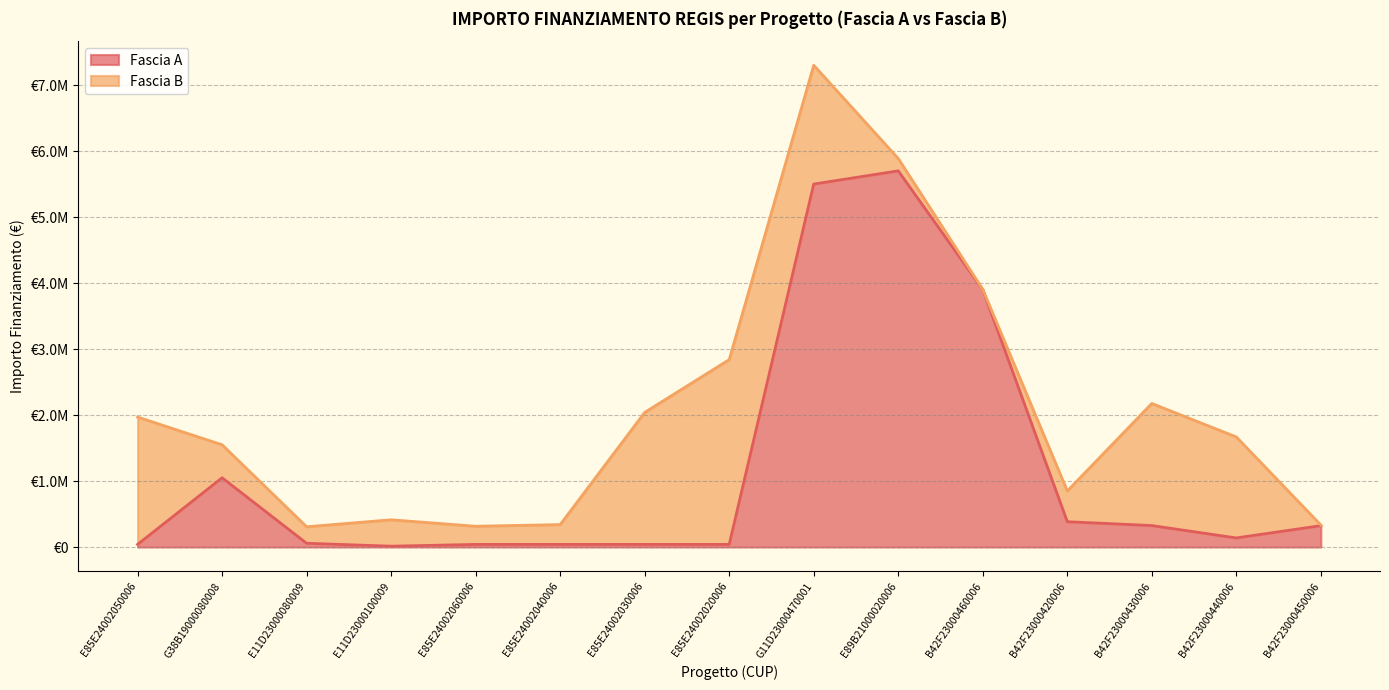

At which category does the chart reach its peak across all series?

E89B21000020006